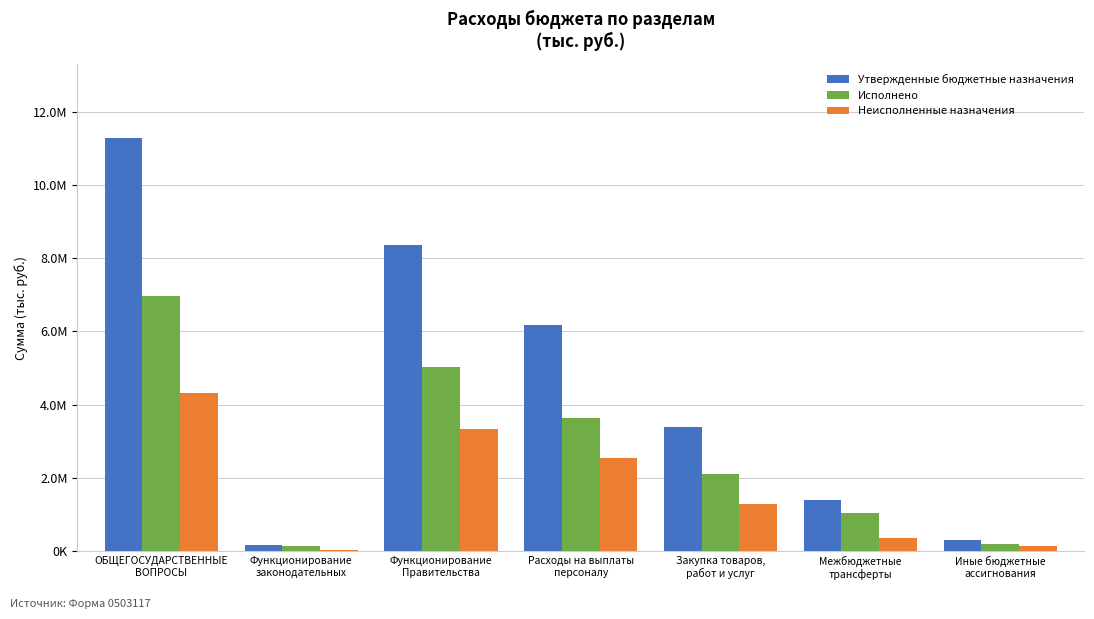

Rank the series by their average value, from lowest to highest.

Неисполненные назначения, Исполнено, Утвержденные бюджетные назначения